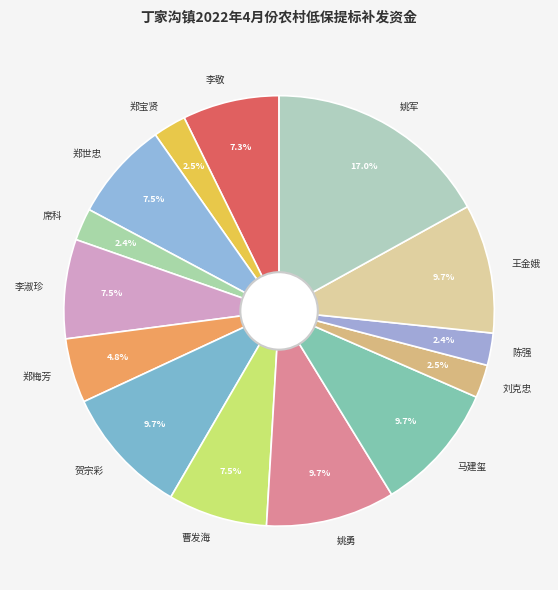

What is the largest slice in the pie chart?

姚军